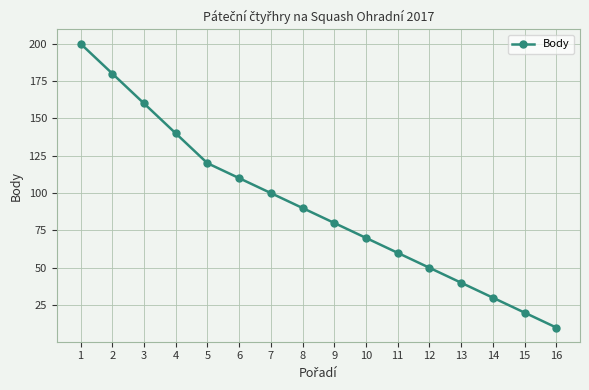

True or false: there are more than 0 points higher than both neighbors.

False